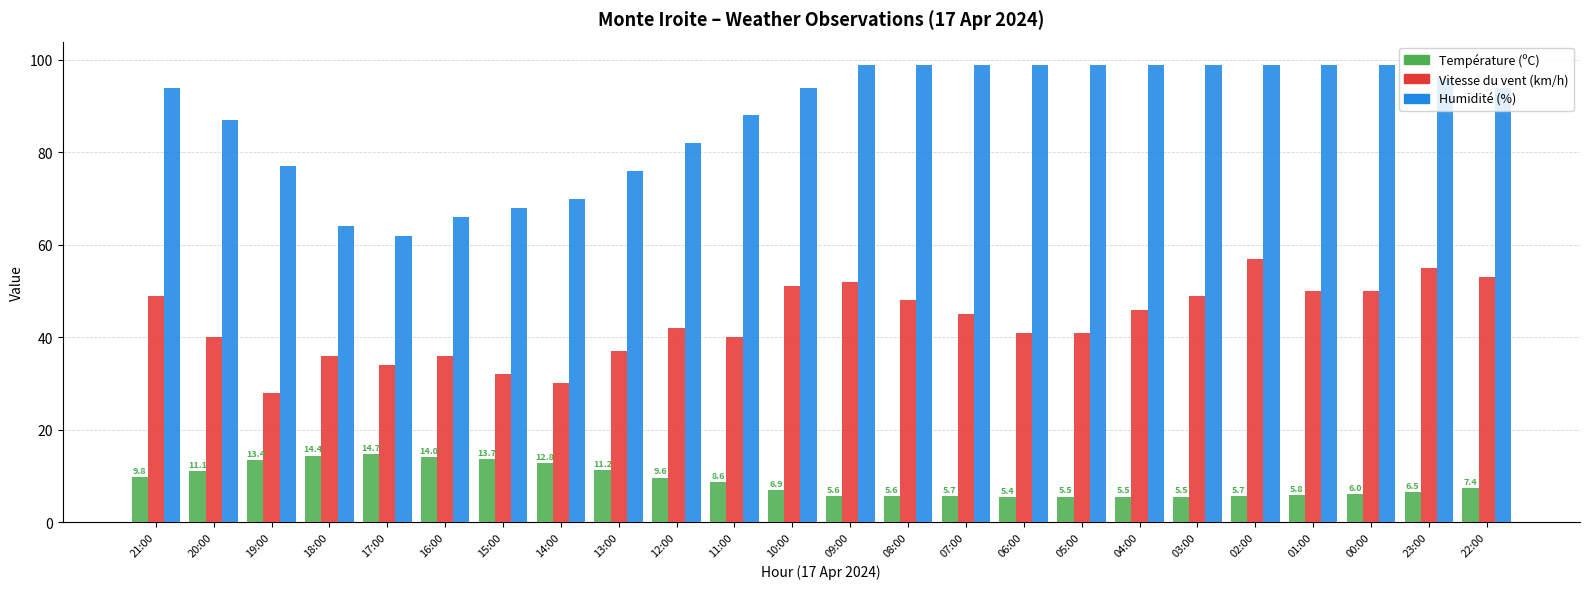

What is the sum of the Température (ºC) values at 21:00 and 16:00?

23.8